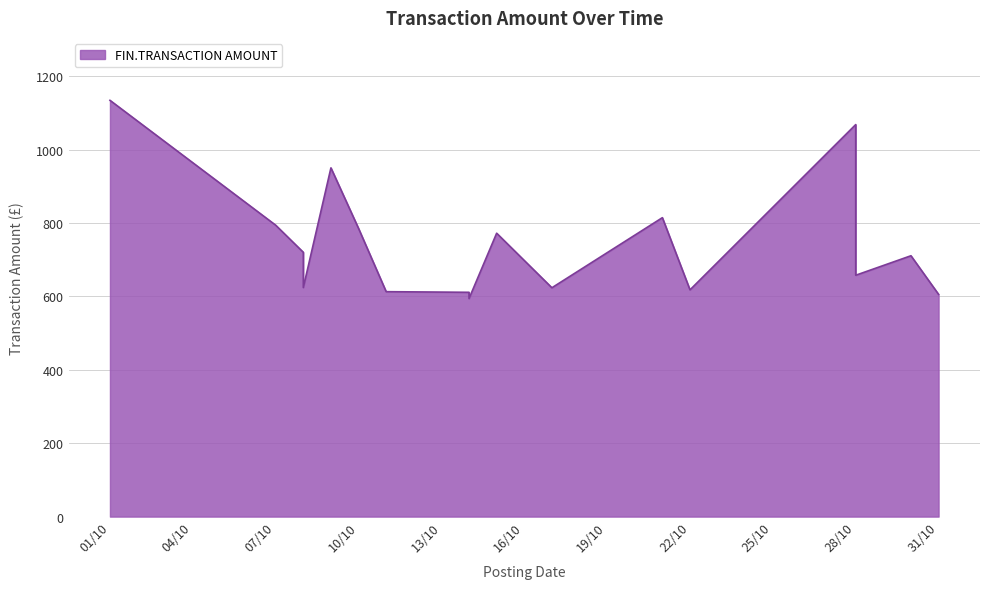

List the labels in order of value, smallest first.

14/10/2019, 31/10/2019, 14/10/2019, 11/10/2019, 22/10/2019, 17/10/2019, 08/10/2019, 28/10/2019, 30/10/2019, 08/10/2019, 15/10/2019, 10/10/2019, 07/10/2019, 21/10/2019, 09/10/2019, 28/10/2019, 01/10/2019